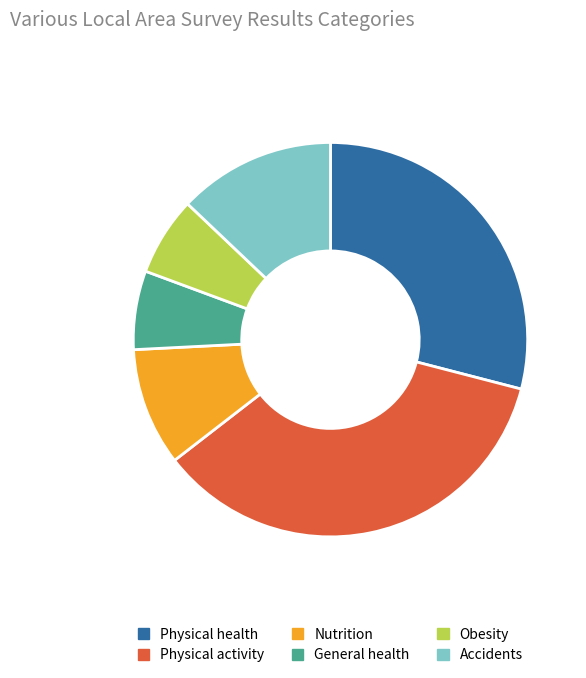

Does Physical activity represent more than half of the total?

No